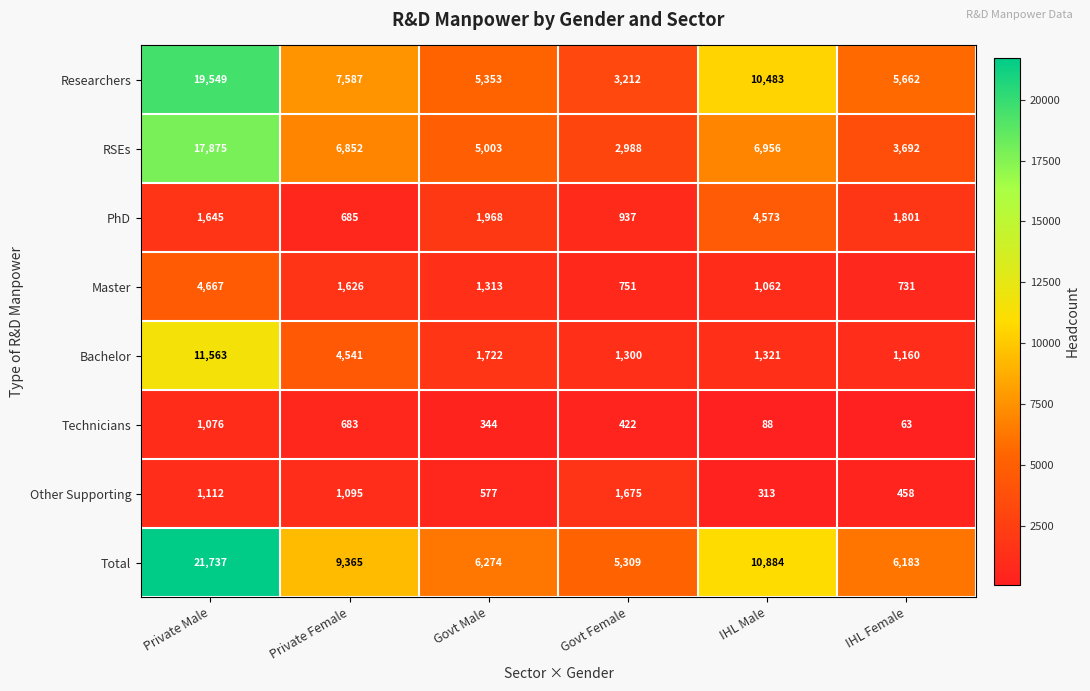

What is the sum of all Master values?

10150